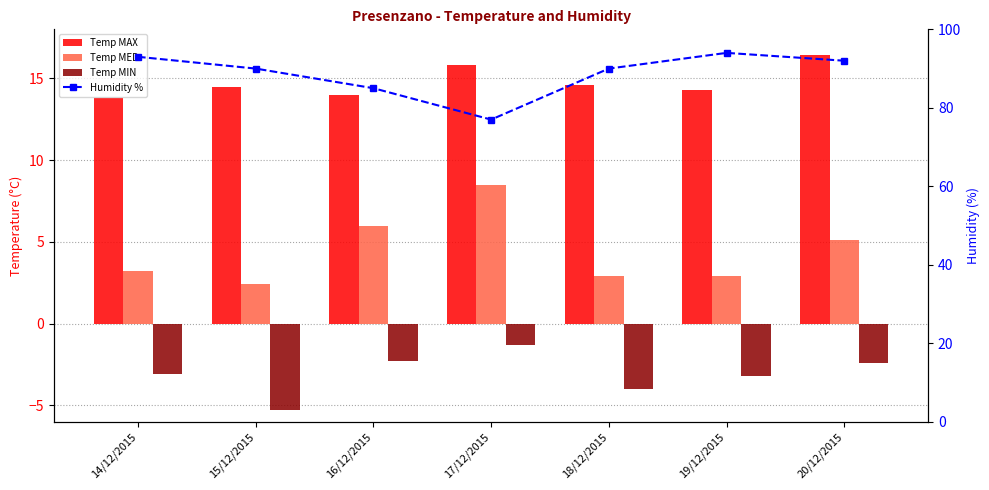

What is the smallest value displayed?

-5.3